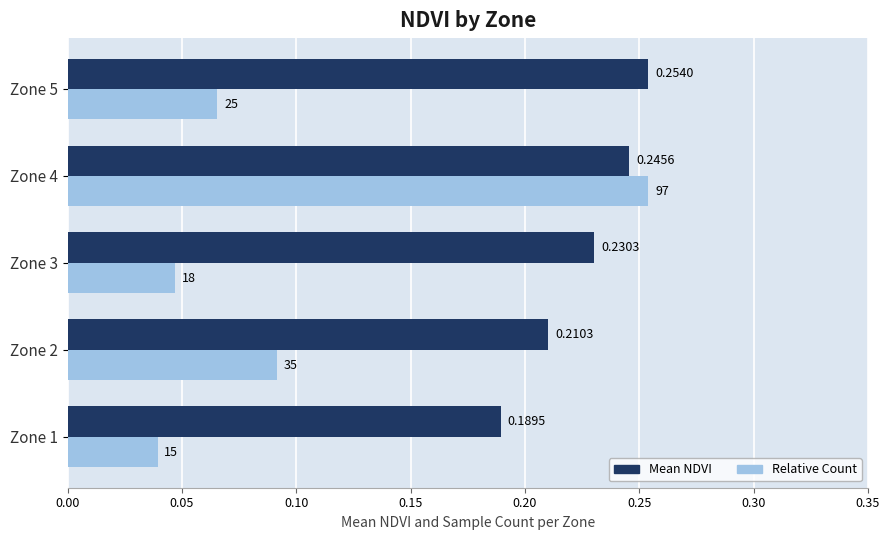

What is the sum of all Relative Count values?

0.5